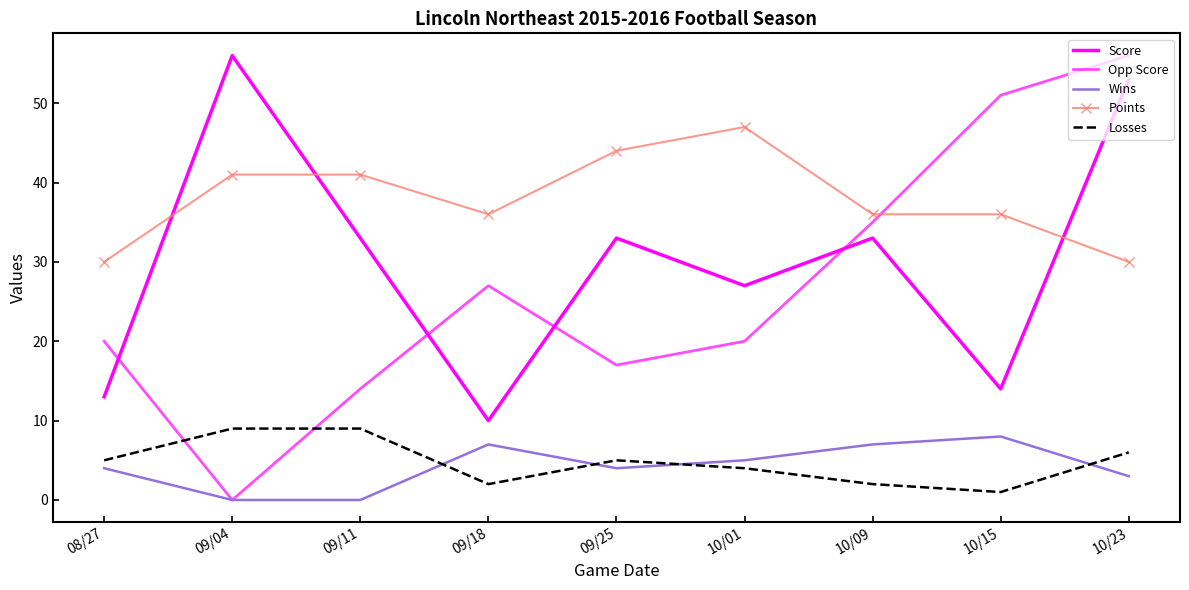

What is the difference between the maximum and minimum values in the Losses series?

8